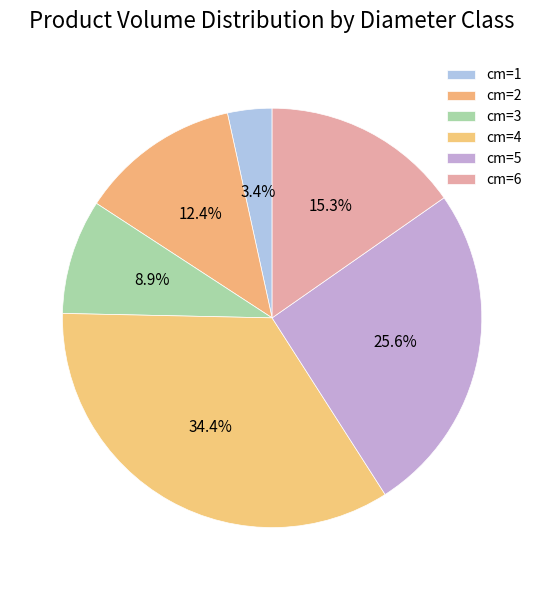

How many slices are in this pie chart?

6